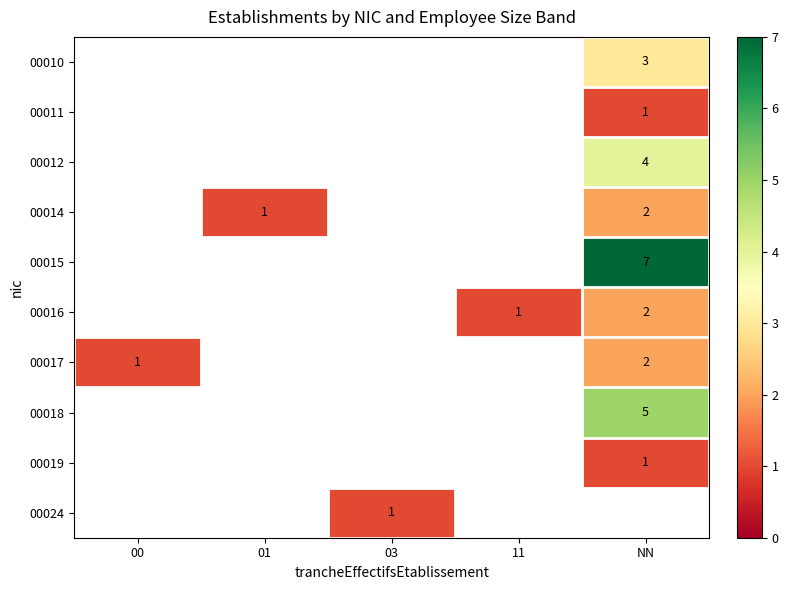

What is the minimum value shown in the chart?

1.0